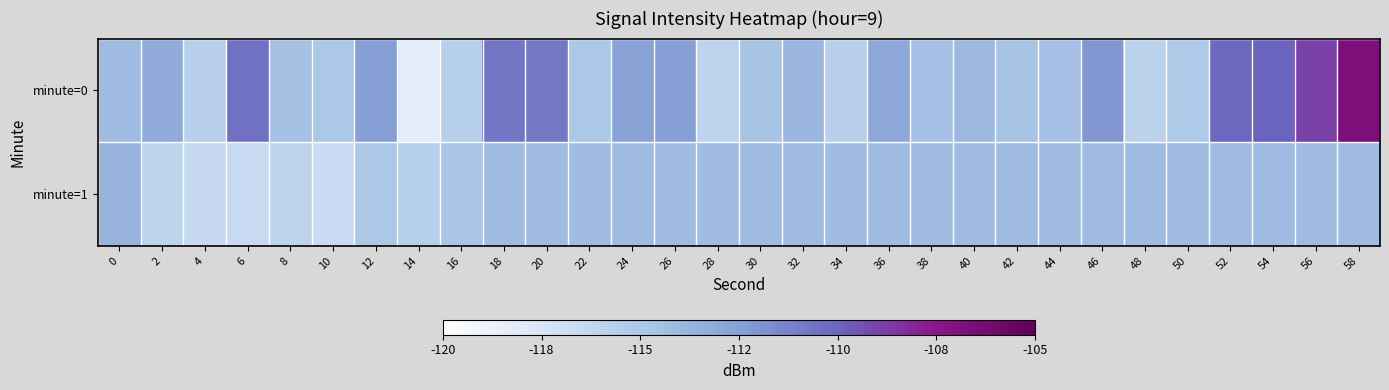

How many data points does each series have?

30